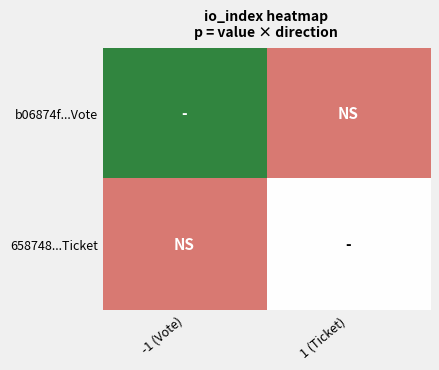

Count the number of data series in this chart.

2